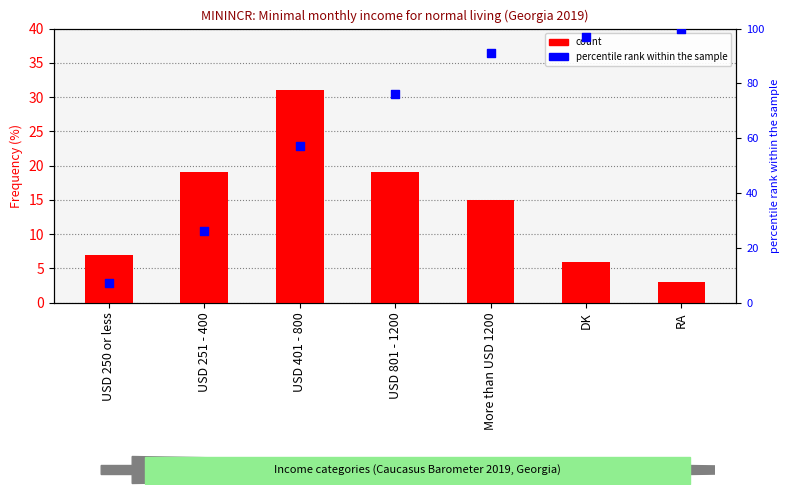

At how many categories does at least one series exceed 98?

1